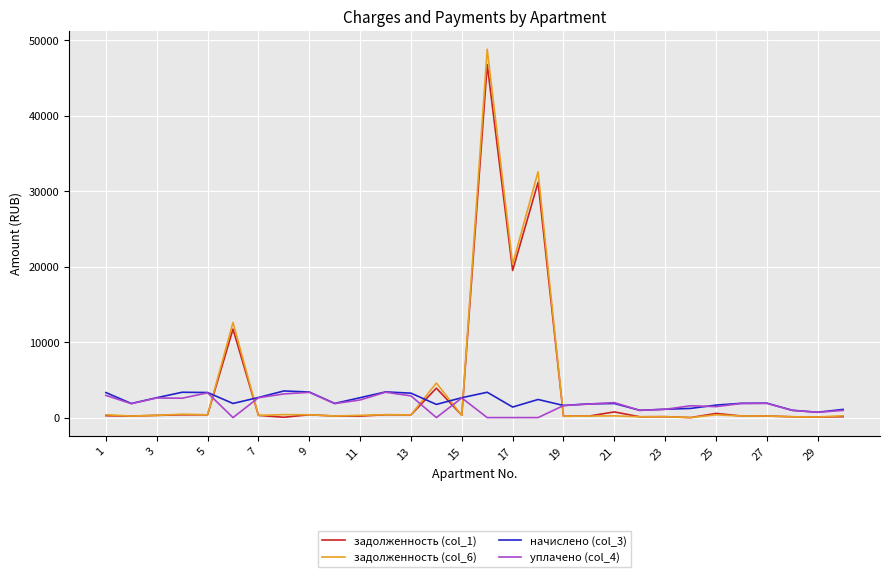

What is the greatest value displayed?

48828.9